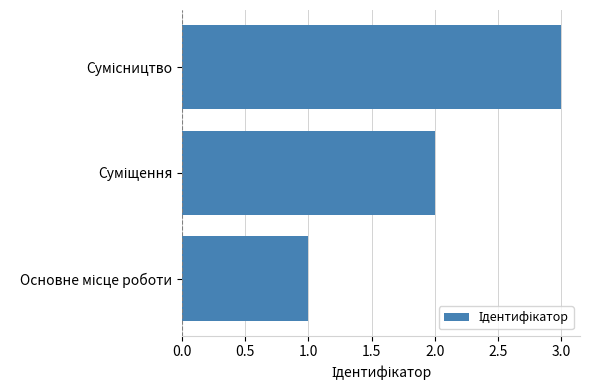

What is the average value?

2